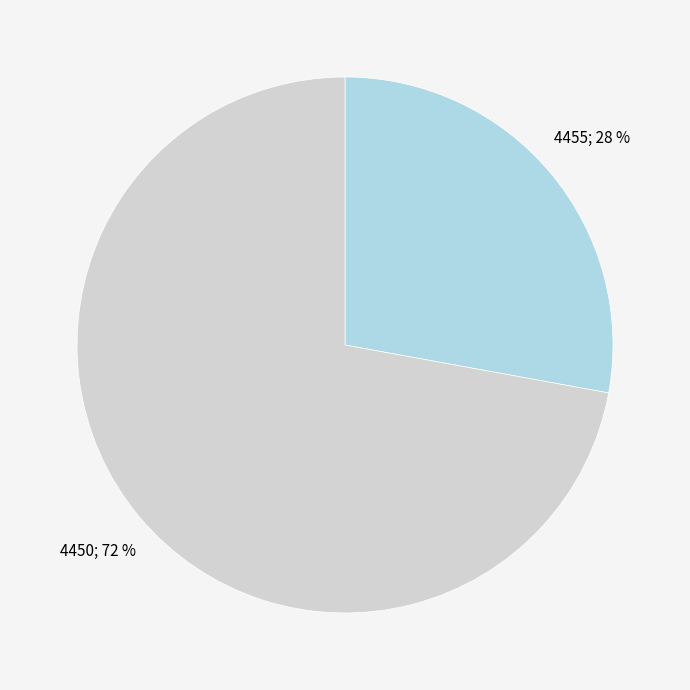

Is there a majority slice in this chart?

Yes